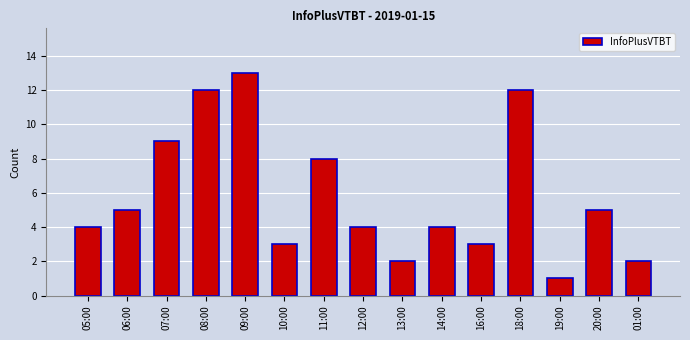

Are the bars horizontal?

No